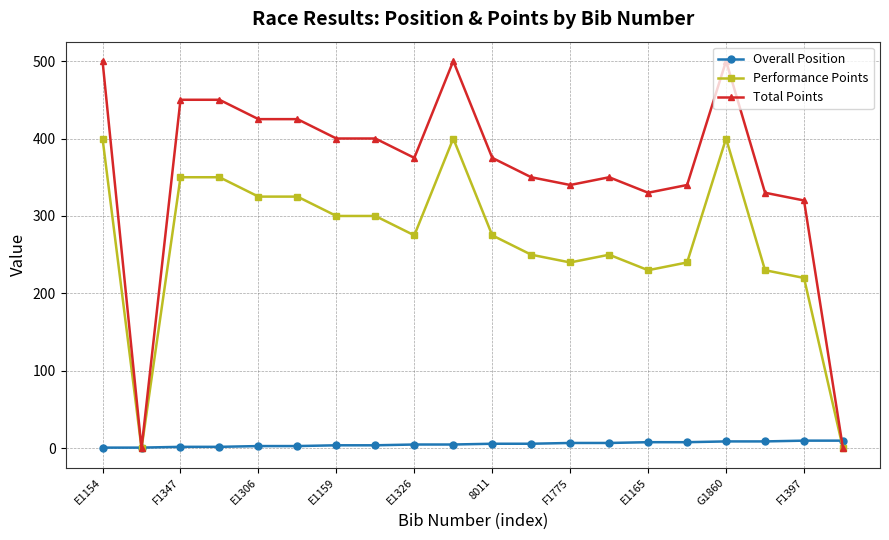

At how many categories does at least one series exceed 300?

18